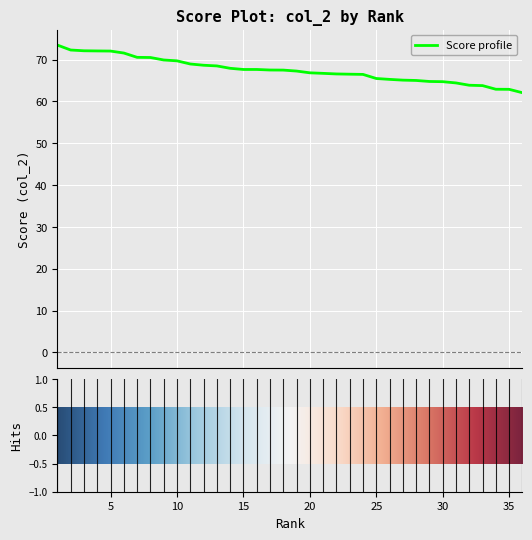

What is the greatest value displayed?

73.5